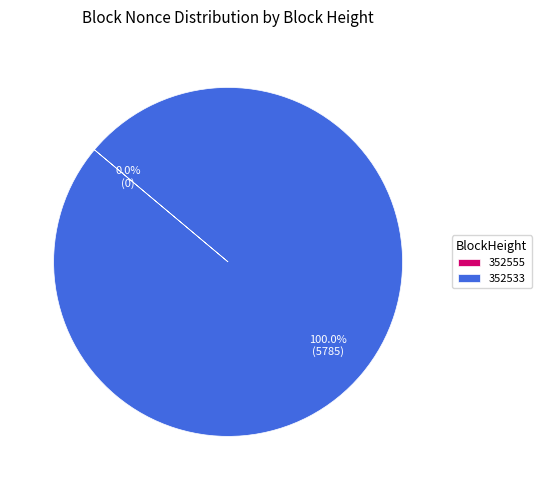

True or false: 352533 accounts for 100% of the total.

True